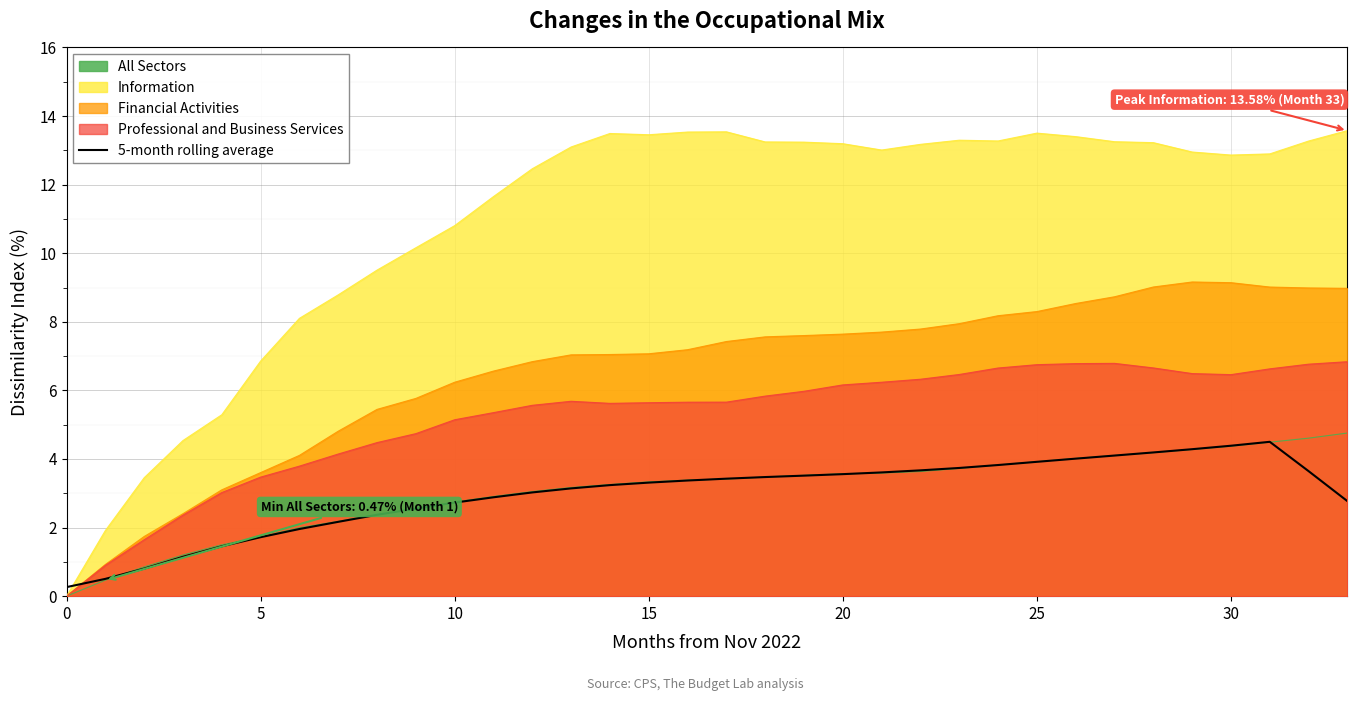

Which has a higher value, 8 or 32?

32